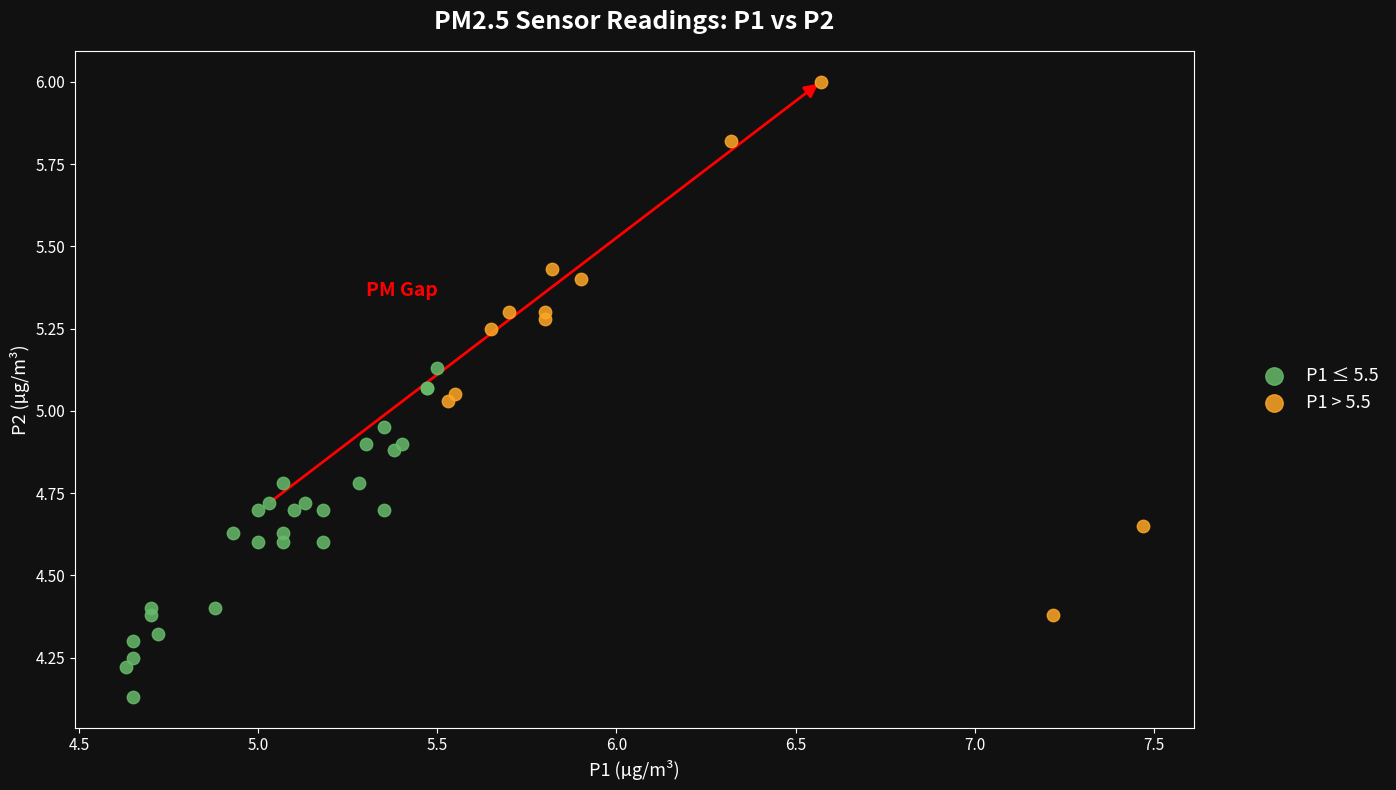

What are all the series names shown in the legend?

P1 ≤ 5.5, P1 > 5.5